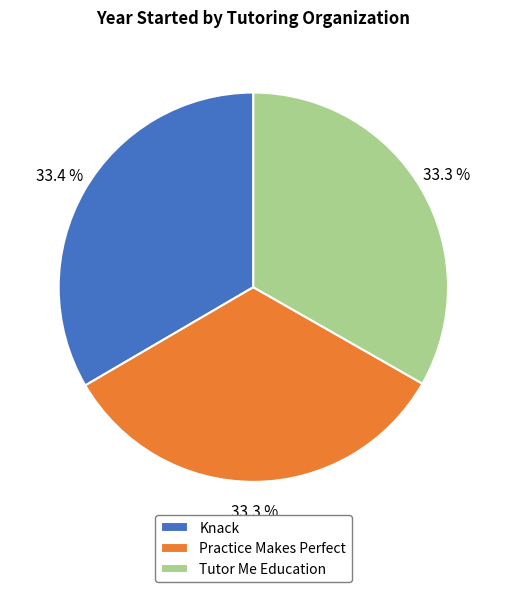

Is there any slice that represents more than half of the pie?

No